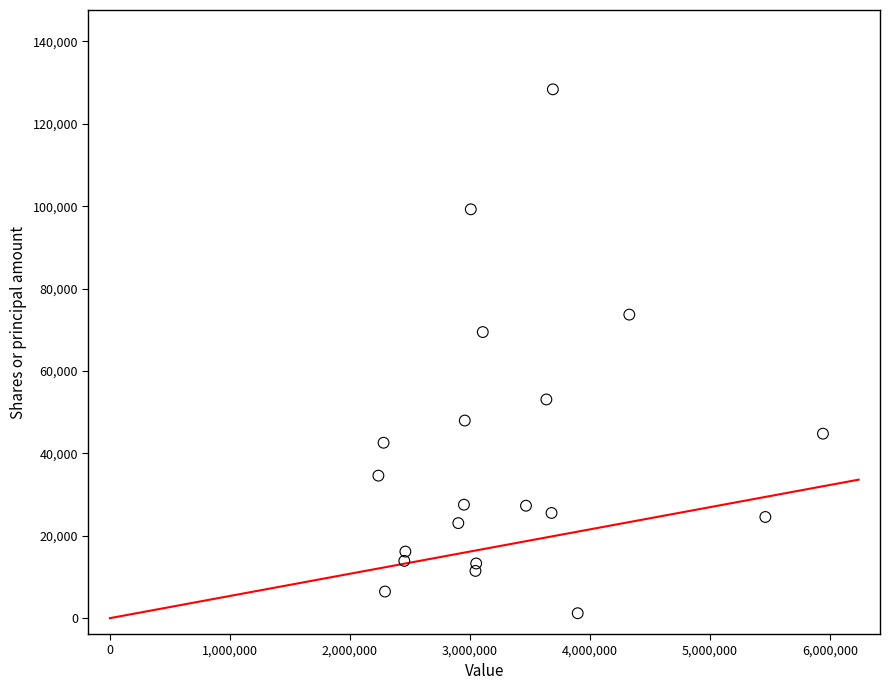

What is the range of X values (max minus min)?

3705000